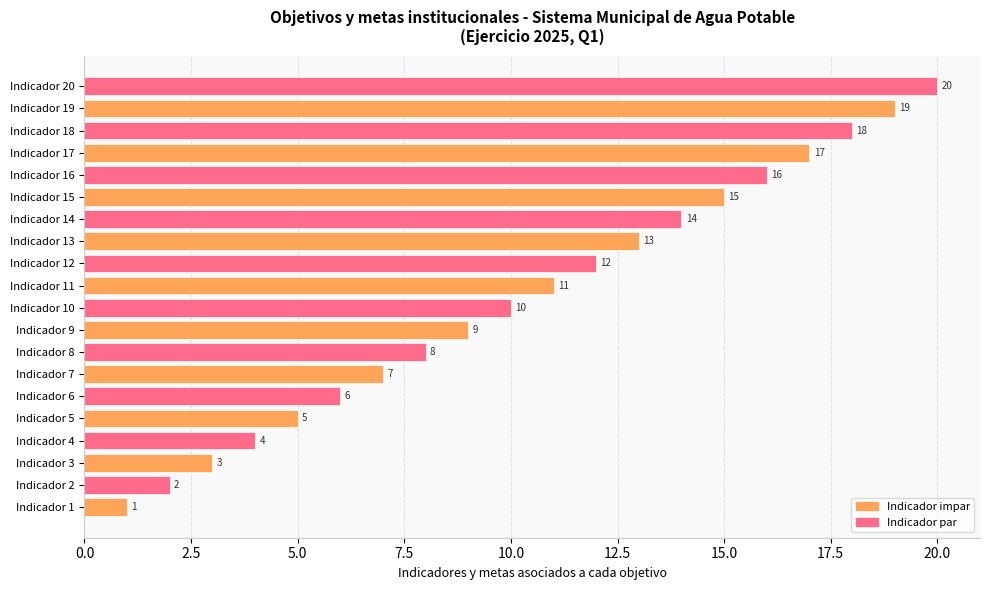

Where is the data nearest to the value 10?

Indicador 10